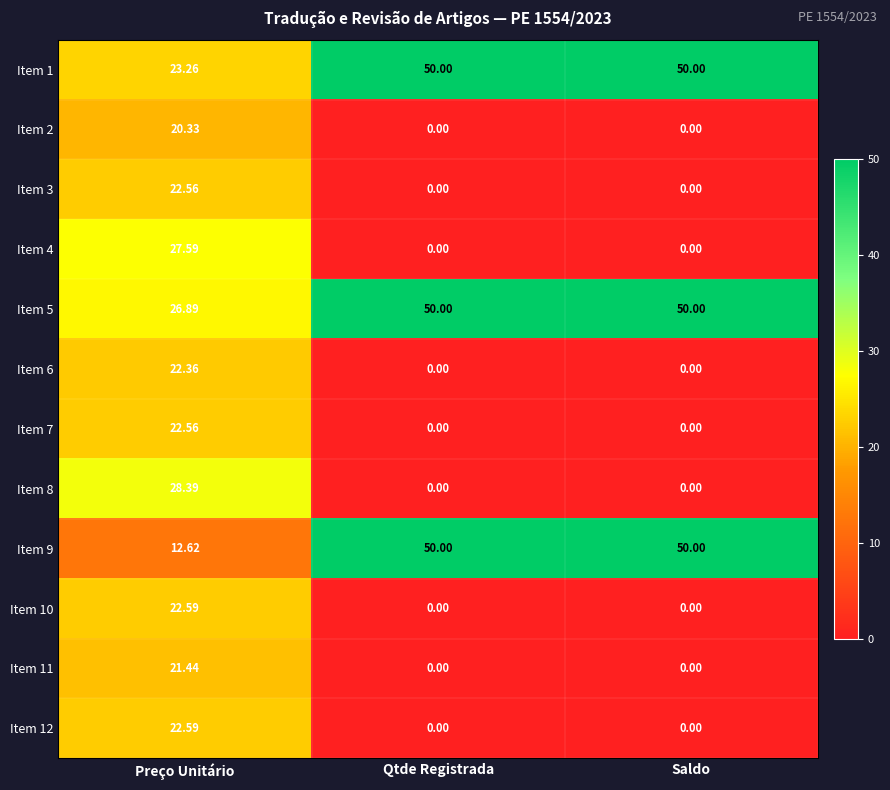

At which label does Item 10 reach its peak?

Preço Unitário